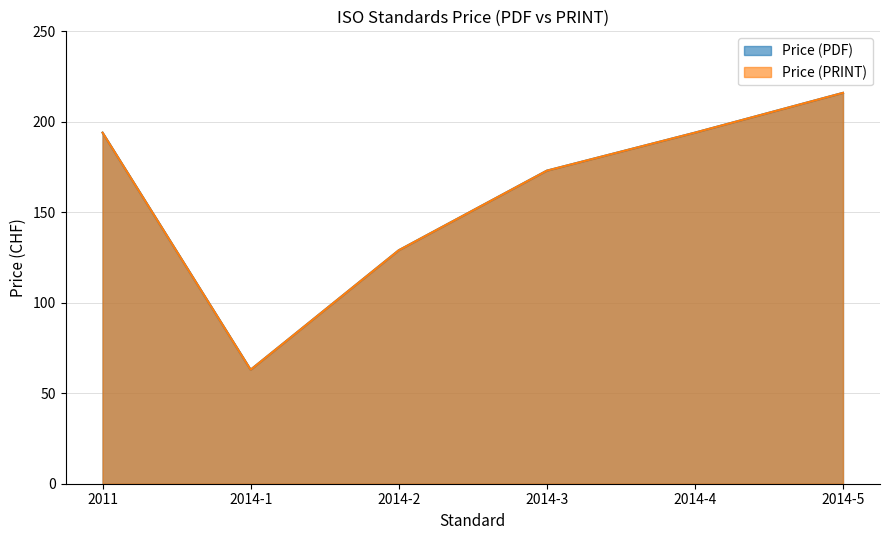

Reading left to right, list all the values displayed in this chart.

Price (PDF): 2011=194	2014-1=63	2014-2=129	2014-3=173	2014-4=194	2014-5=216
Price (PRINT): 2011=194	2014-1=63	2014-2=129	2014-3=173	2014-4=194	2014-5=216